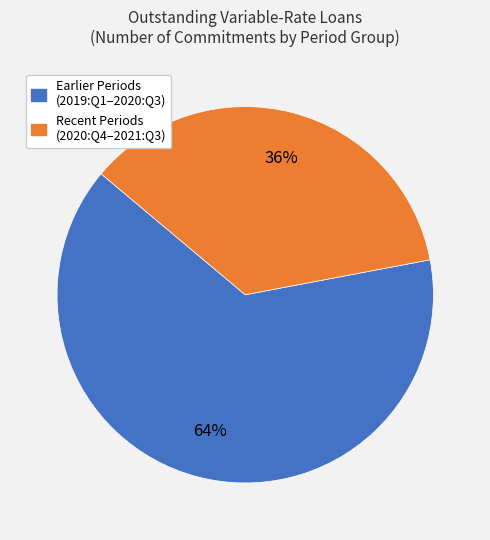

Does any single category account for the majority?

Yes